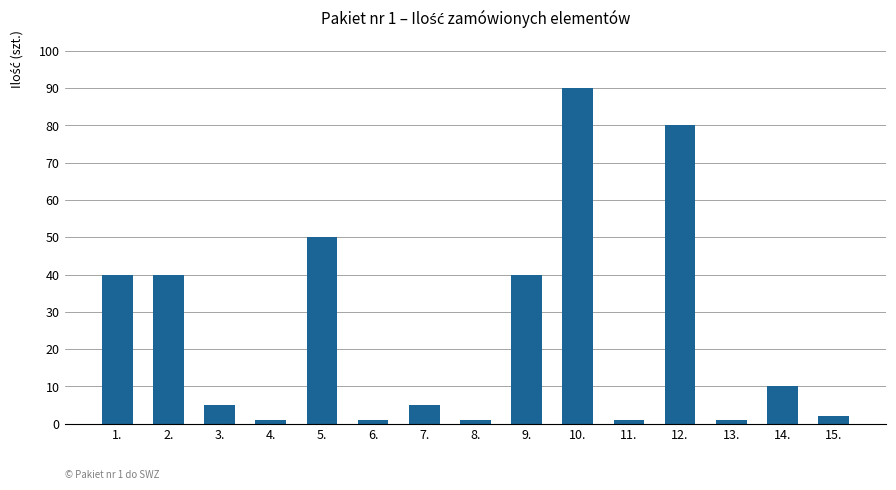

What value does the data have at 12.?

80